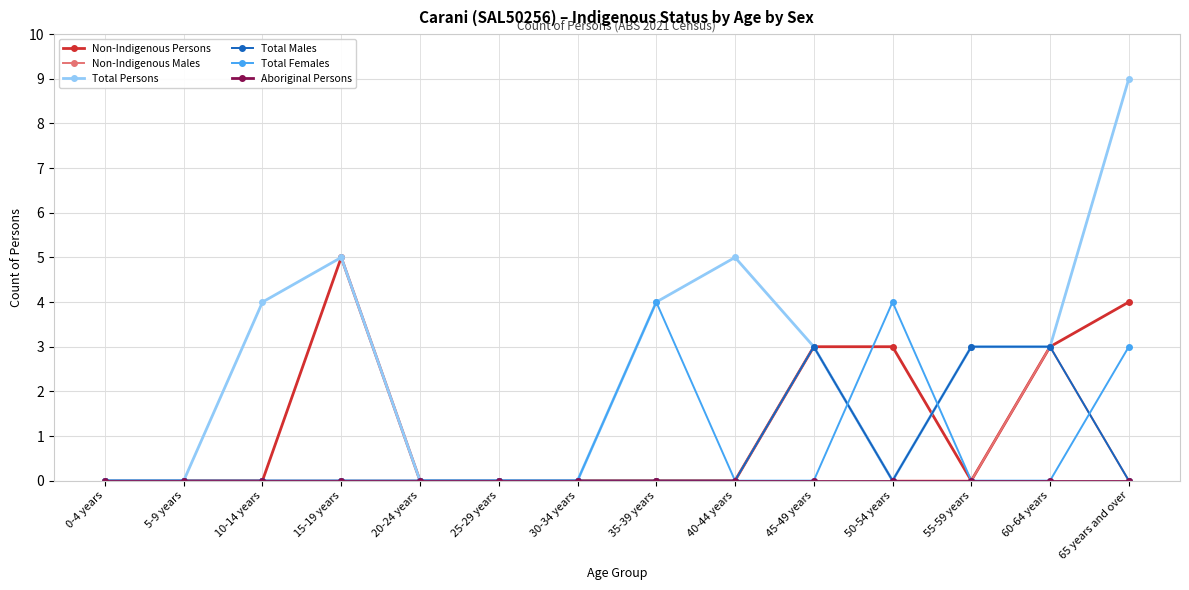

Which series has the widest spread of values?

Total Persons